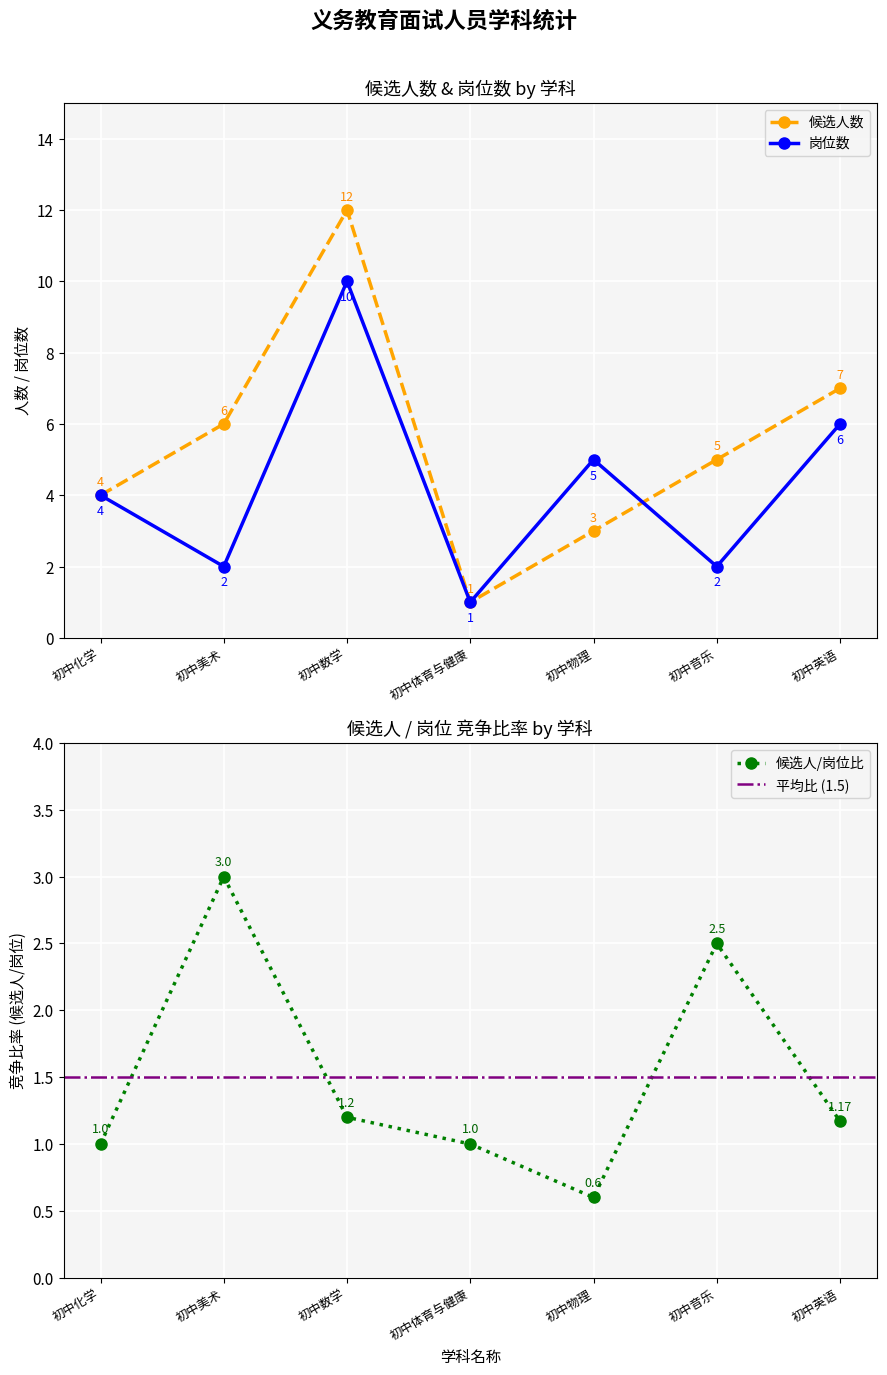

In 候选人数, how many points are higher than both neighbors (excluding endpoints)?

1